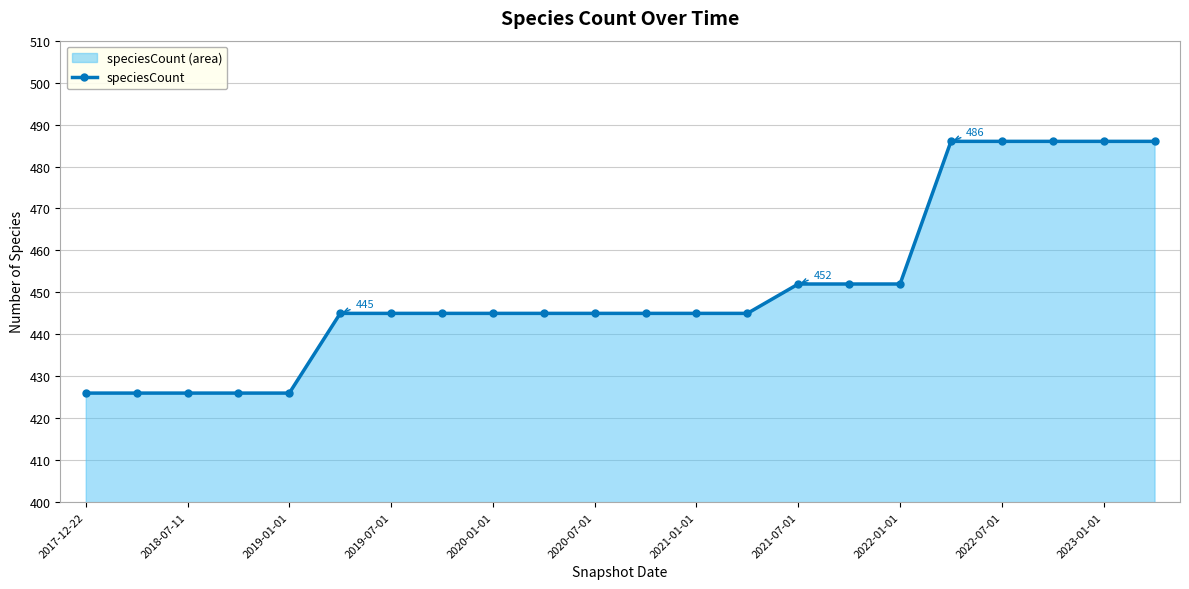

How many distinct data groups are displayed?

1